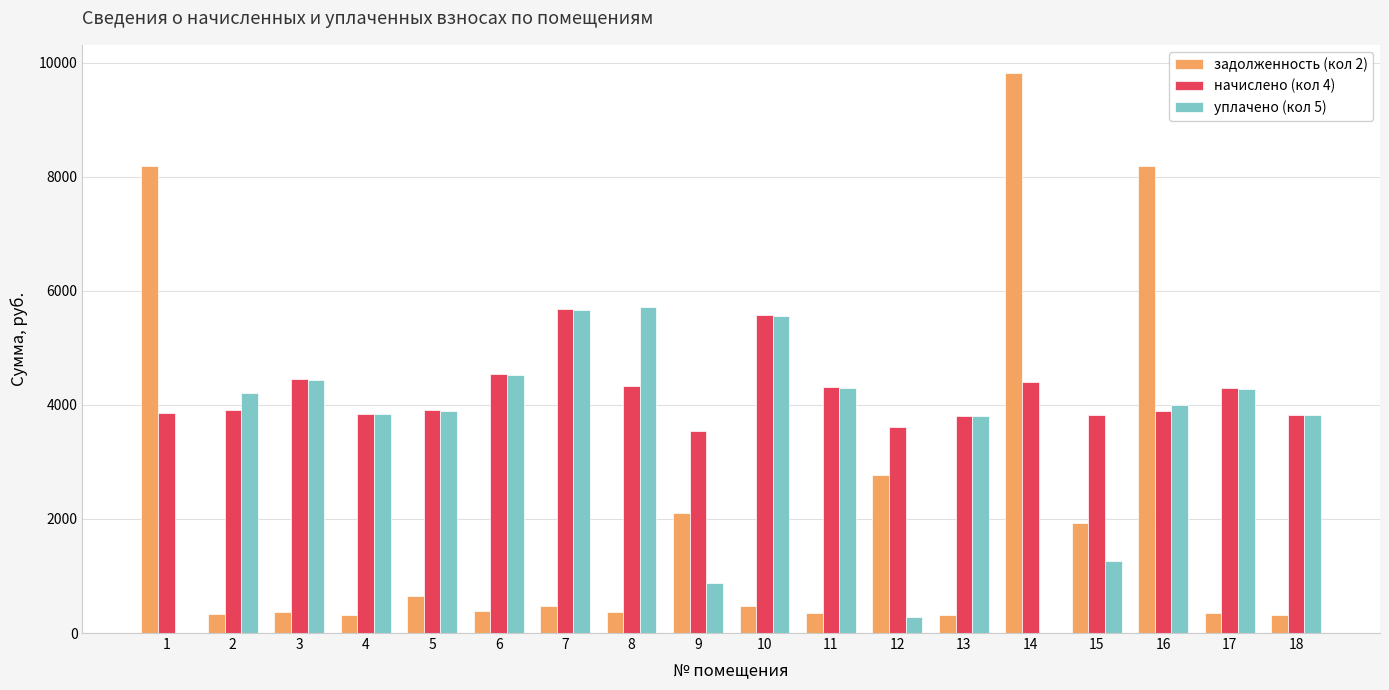

Between 8 and 15, which series saw the biggest shift?

уплачено (кол 5)